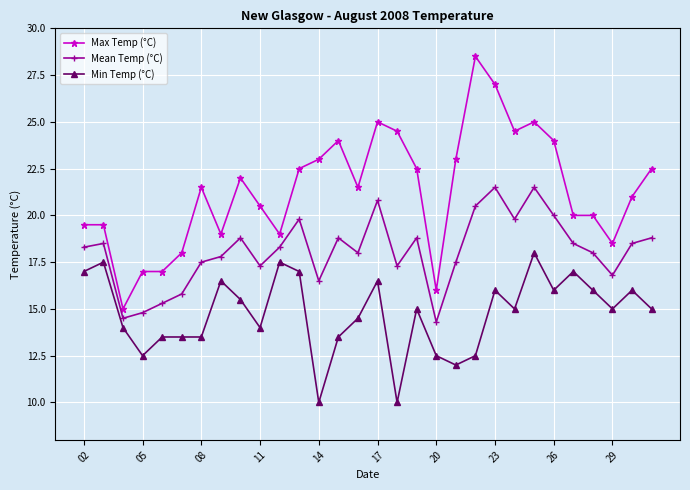

True or false: Max Temp (°C) and Mean Temp (°C) cross at least once.

False